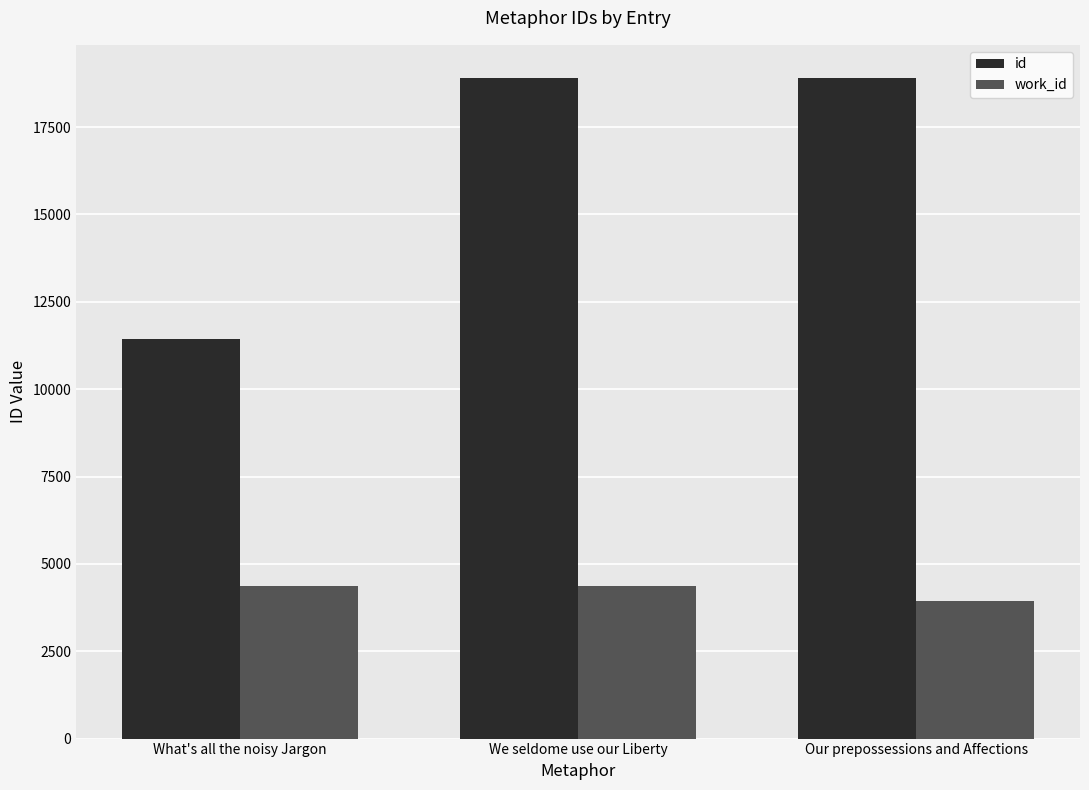

What is the difference between the work_id values at Our prepossessions and Affections and We seldome use our Liberty?

407